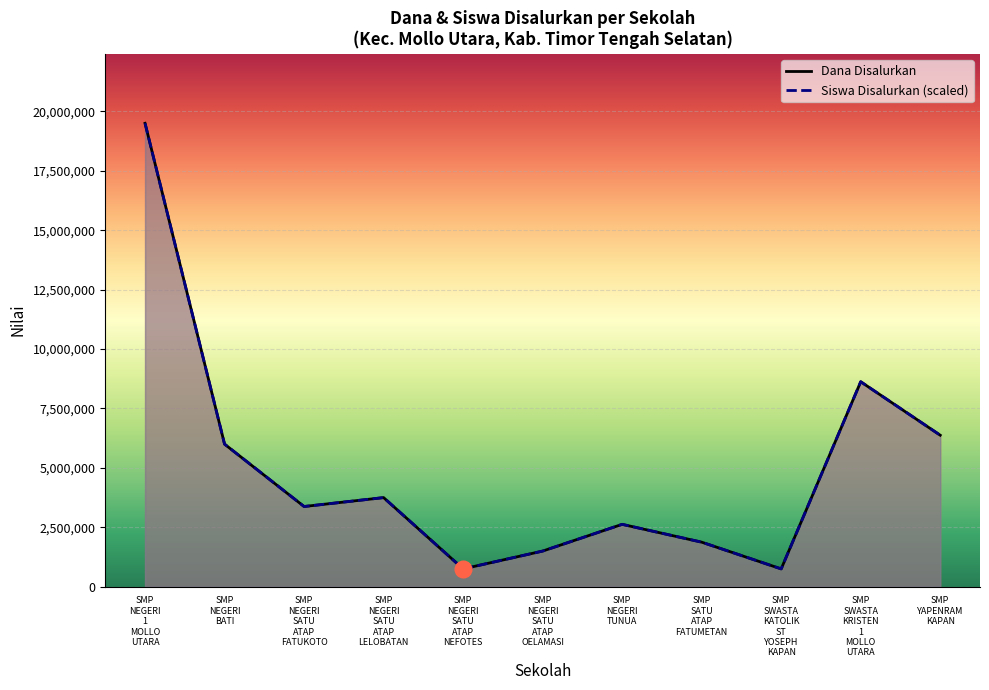

Reading right to left, list all the values displayed in this chart.

Dana Disalurkan: SMP
YAPENRAM
KAPAN=6375000	SMP
SWASTA
KRISTEN
1
MOLLO
UTARA=8625000	SMP
SWASTA
KATOLIK
ST
YOSEPH
KAPAN=750000	SMP
SATU
ATAP
FATUMETAN=1875000	SMP
NEGERI
TUNUA=2625000	SMP
NEGERI
SATU
ATAP
OELAMASI=1500000	SMP
NEGERI
SATU
ATAP
NEFOTES=750000	SMP
NEGERI
SATU
ATAP
LELOBATAN=3750000	SMP
NEGERI
SATU
ATAP
FATUKOTO=3375000	SMP
NEGERI
BATI=6000000	SMP
NEGERI
1
MOLLO
UTARA=19500000
Siswa Disalurkan (scaled): SMP
YAPENRAM
KAPAN=6375000	SMP
SWASTA
KRISTEN
1
MOLLO
UTARA=8625000	SMP
SWASTA
KATOLIK
ST
YOSEPH
KAPAN=750000	SMP
SATU
ATAP
FATUMETAN=1875000	SMP
NEGERI
TUNUA=2625000	SMP
NEGERI
SATU
ATAP
OELAMASI=1500000	SMP
NEGERI
SATU
ATAP
NEFOTES=750000	SMP
NEGERI
SATU
ATAP
LELOBATAN=3750000	SMP
NEGERI
SATU
ATAP
FATUKOTO=3375000	SMP
NEGERI
BATI=6000000	SMP
NEGERI
1
MOLLO
UTARA=19500000